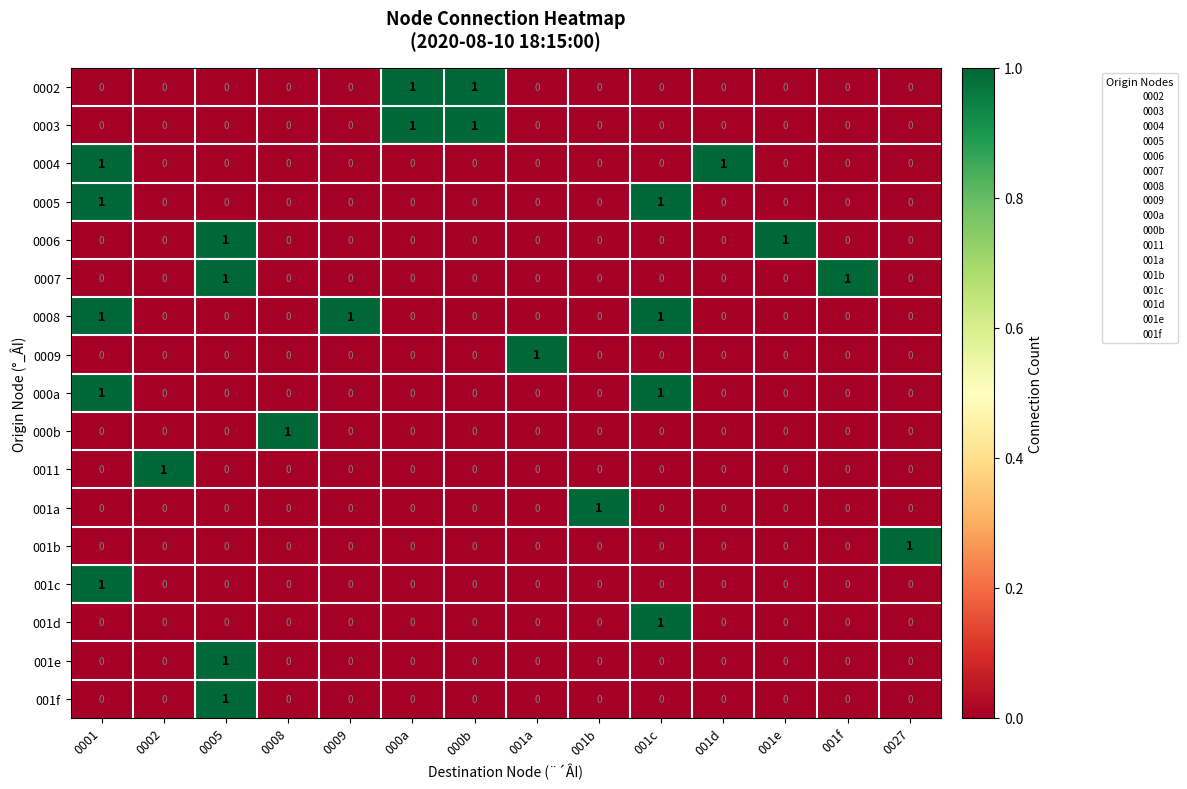

Which series has the largest total across all categories?

0008